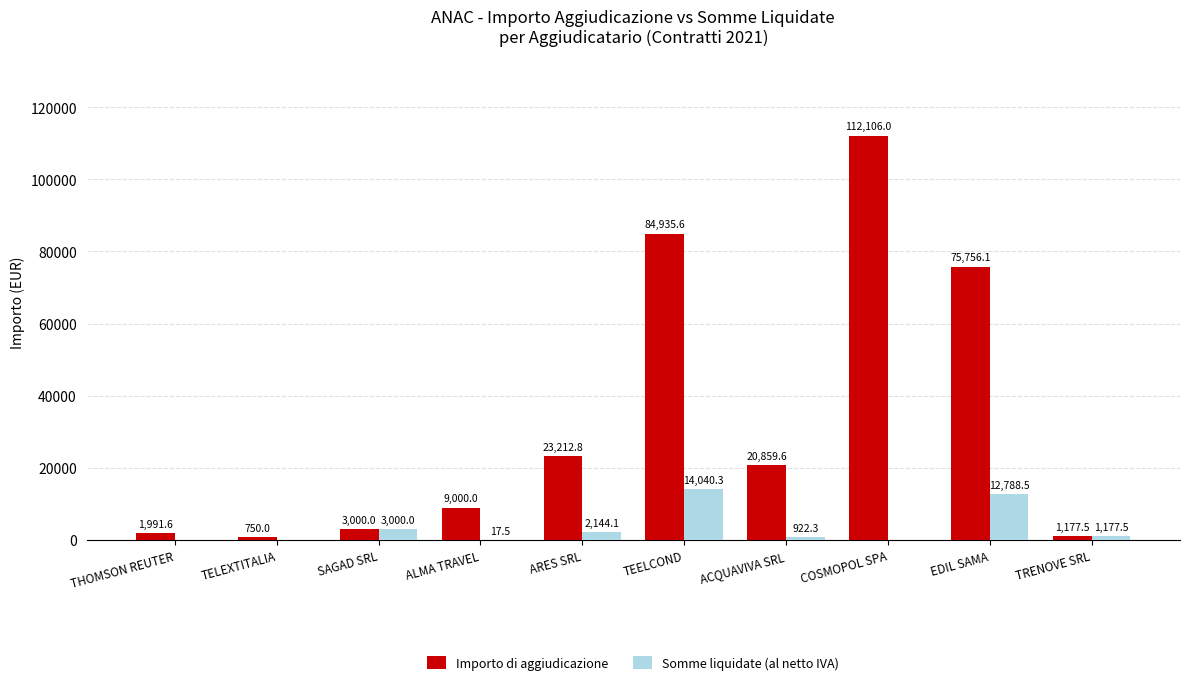

Reading right to left, what are all the values shown in this chart?

Importo di aggiudicazione: TRENOVE SRL=1177.5	EDIL SAMA=75756.1	COSMOPOL SPA=112106.0	ACQUAVIVA SRL=20859.6	TEELCOND=84935.6	ARES SRL=23212.8	ALMA TRAVEL=9000.0	SAGAD SRL=3000.0	TELEXTITALIA=750.0	THOMSON REUTER=1991.6
Somme liquidate (al netto IVA): TRENOVE SRL=1177.5	EDIL SAMA=12788.5	COSMOPOL SPA=0.0	ACQUAVIVA SRL=922.3	TEELCOND=14040.3	ARES SRL=2144.1	ALMA TRAVEL=17.5	SAGAD SRL=3000.0	TELEXTITALIA=0.0	THOMSON REUTER=0.0